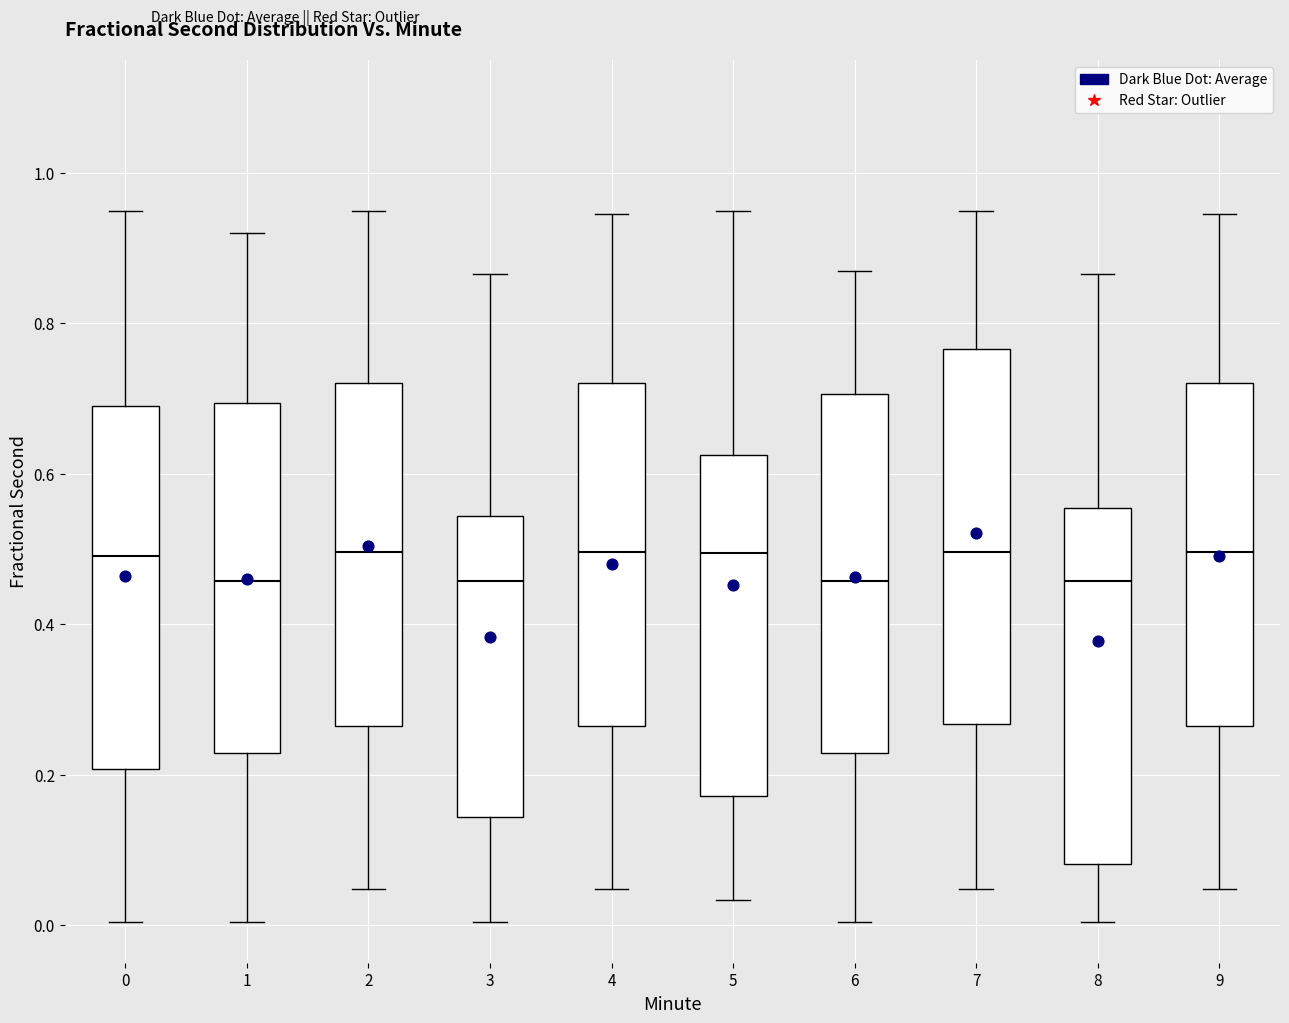

Where does the lower whisker of the box at x = 9 end on the y-axis? The values are not printed on the chart, so give them approximately, as read against the axis.

0.04